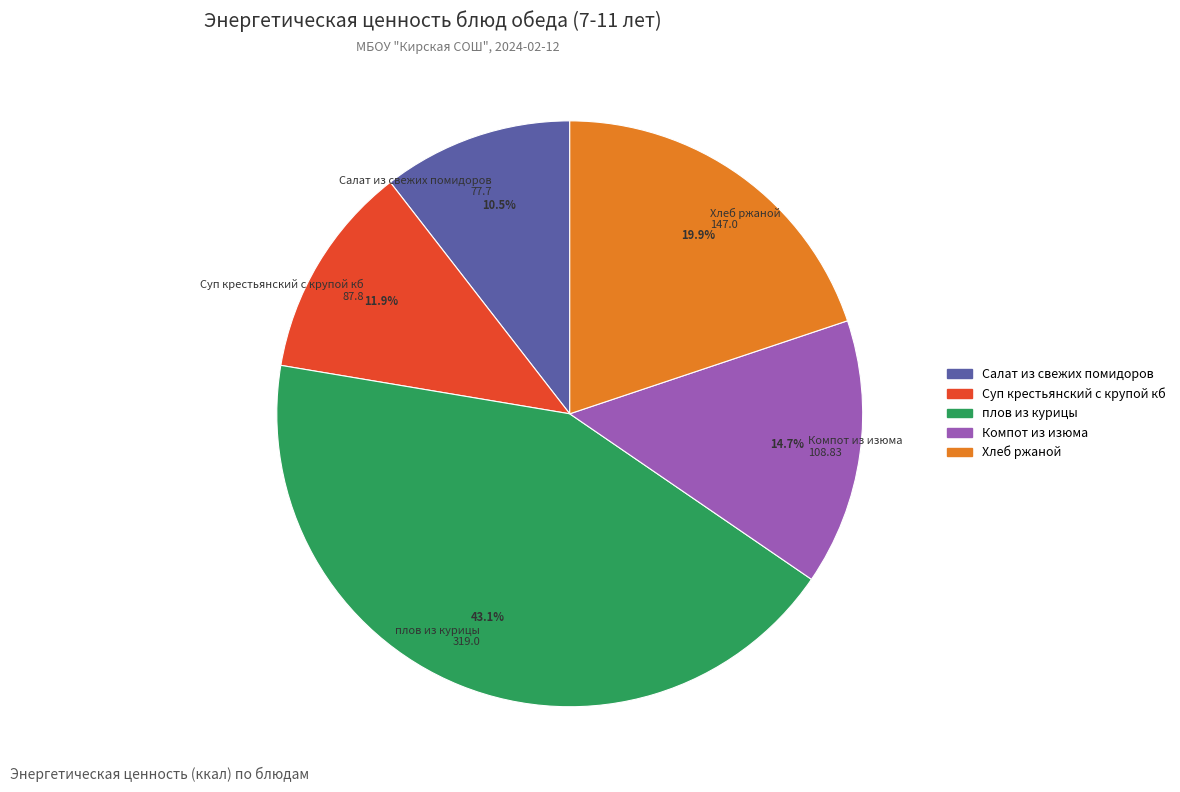

The Компот из изюма slice represents 2% of the pie. True or false?

False